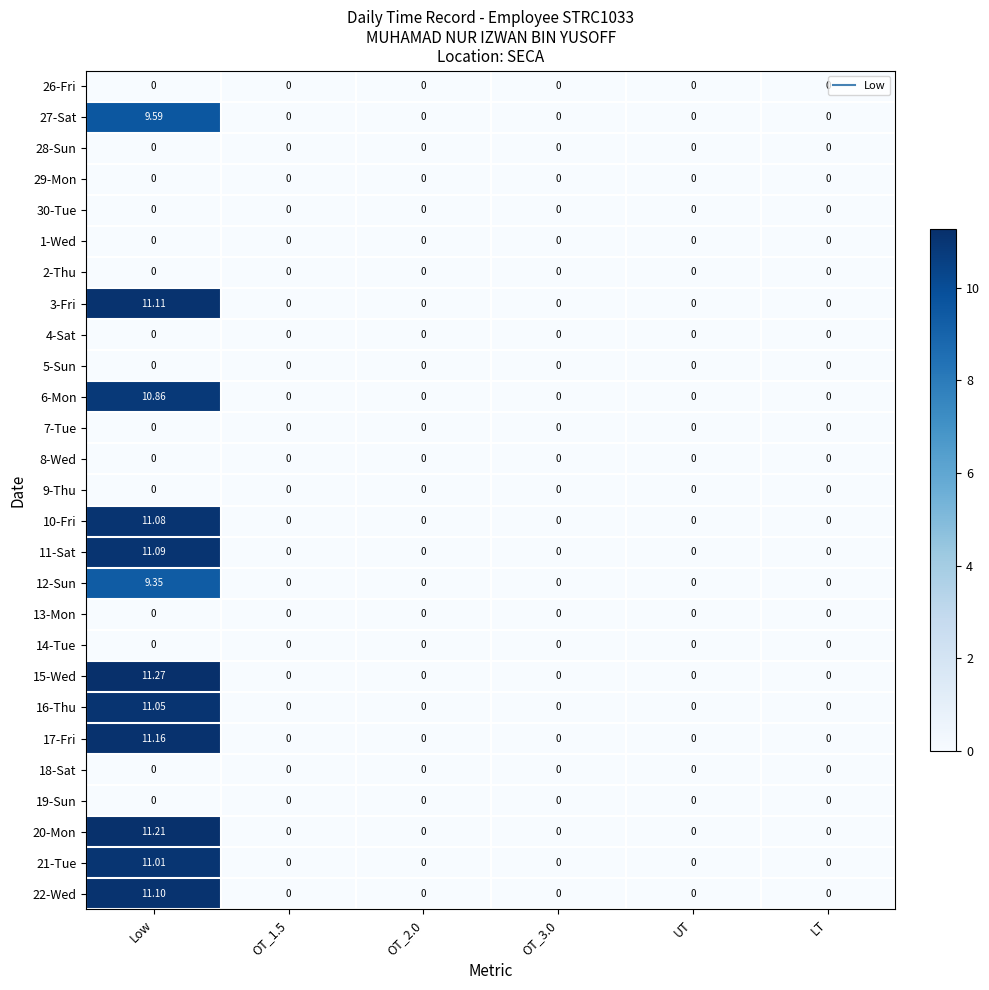

Which category has the highest value in the 11-Sat series?

Low